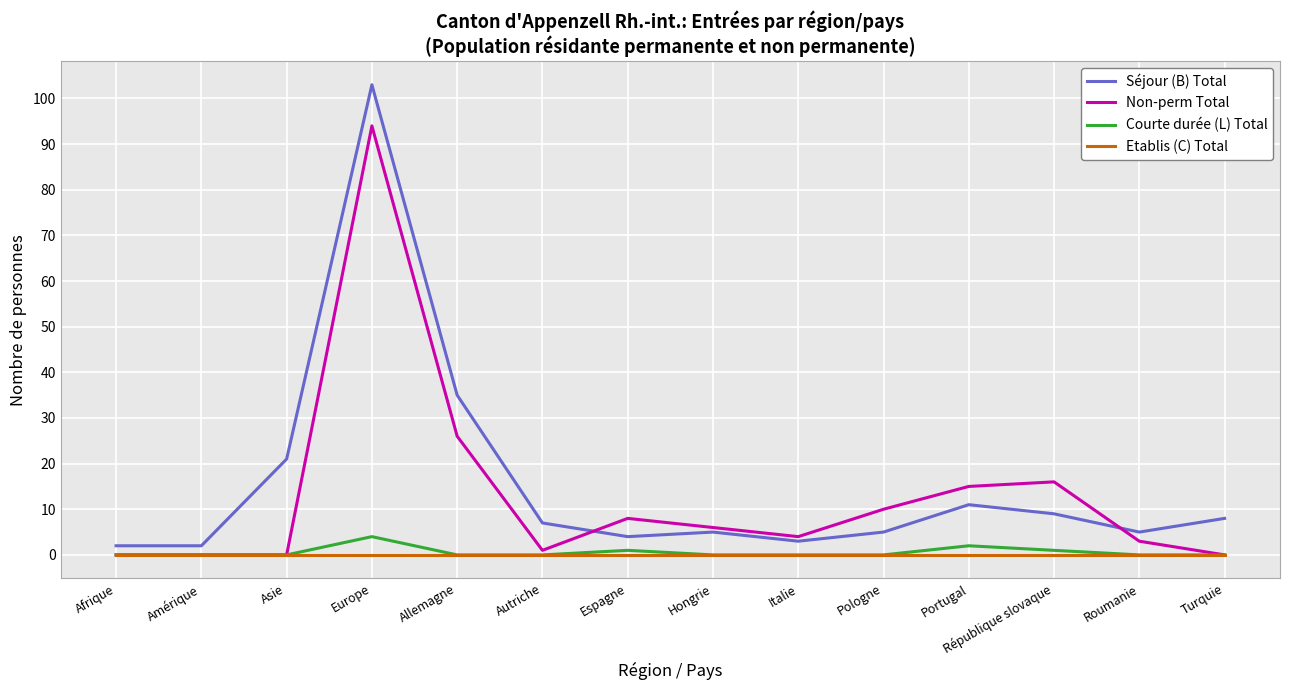

Is the value of Séjour (B) Total at Roumanie greater than the value of Non-perm Total at Afrique?

Yes